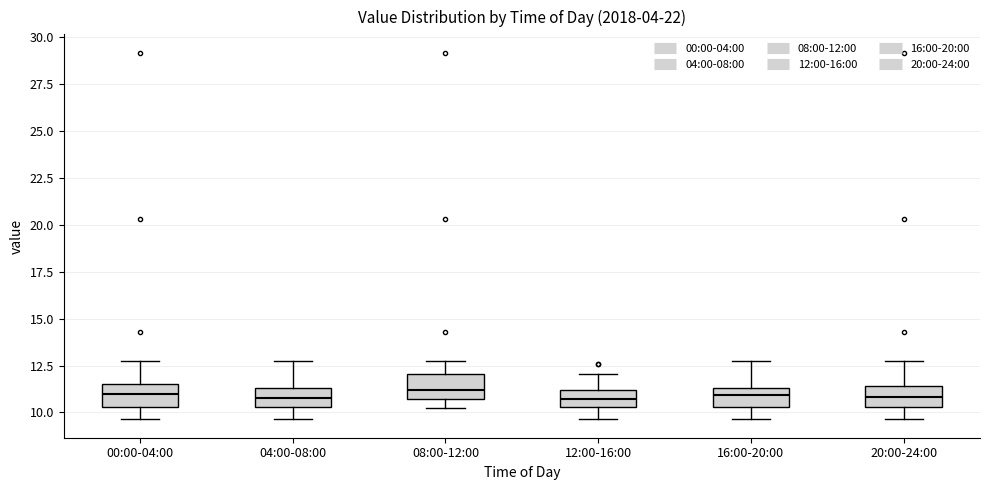

Reading left to right, transcribe this box plot: for each box, give where its median line is, the range the box spans, and where its two whiskers end, as read against the y-axis. The values are not printed on the chart, so give them approximately, as read against the axis.

00:00-04:00: median 11.0, box 10.5 to 11.5, whiskers 9.5 to 12.5
04:00-08:00: median 11.0, box 10.5 to 11.5, whiskers 9.5 to 12.5
08:00-12:00: median 11.0, box 10.5 to 12.0, whiskers 10.0 to 12.5
12:00-16:00: median 10.5 (inside the box), box 10.5 to 11.0, whiskers 9.5 to 12.0
16:00-20:00: median 11.0, box 10.5 to 11.5, whiskers 9.5 to 12.5
20:00-24:00: median 11.0, box 10.5 to 11.5, whiskers 9.5 to 12.5